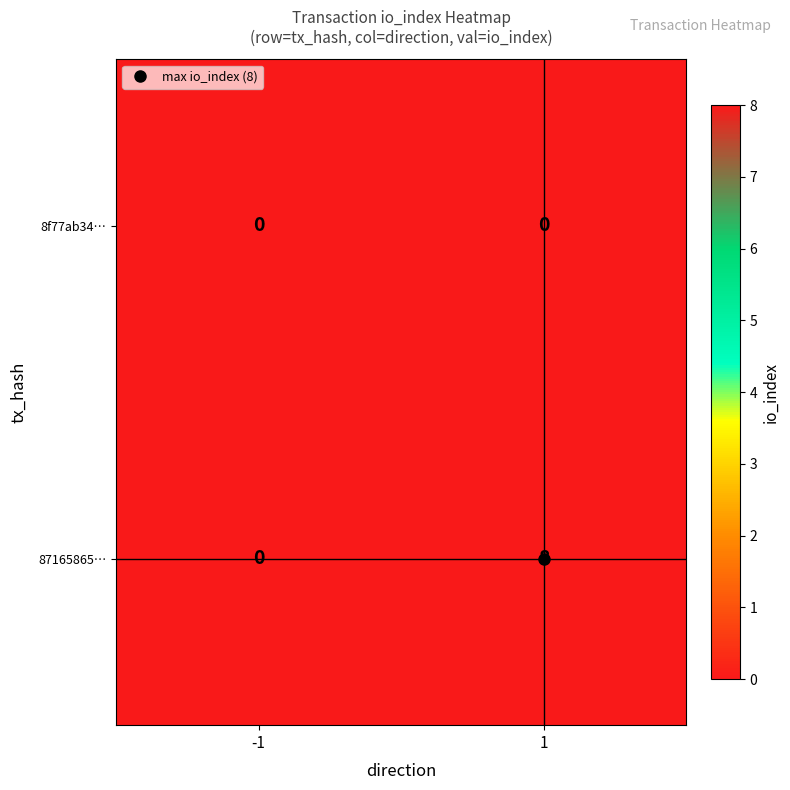

How many categories are shown in the chart?

2